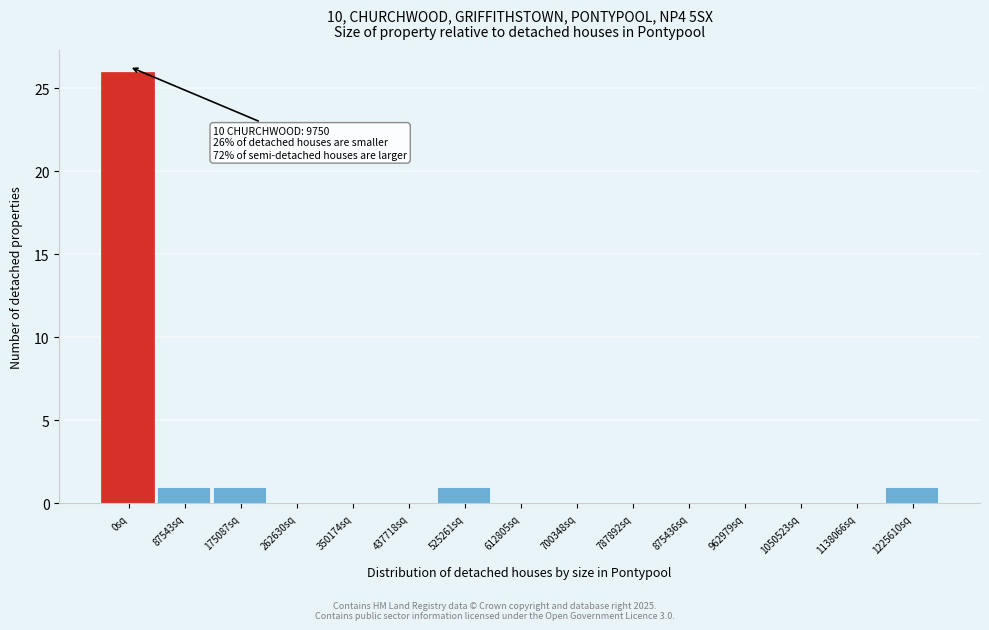

Reading right to left, transcribe all the data shown in this chart.

1225610sq=1	1138066sq=0	1050523sq=0	962979sq=0	875436sq=0	787892sq=0	700348sq=0	612805sq=0	525261sq=1	437718sq=0	350174sq=0	262630sq=0	175087sq=1	87543sq=1	0sq=26